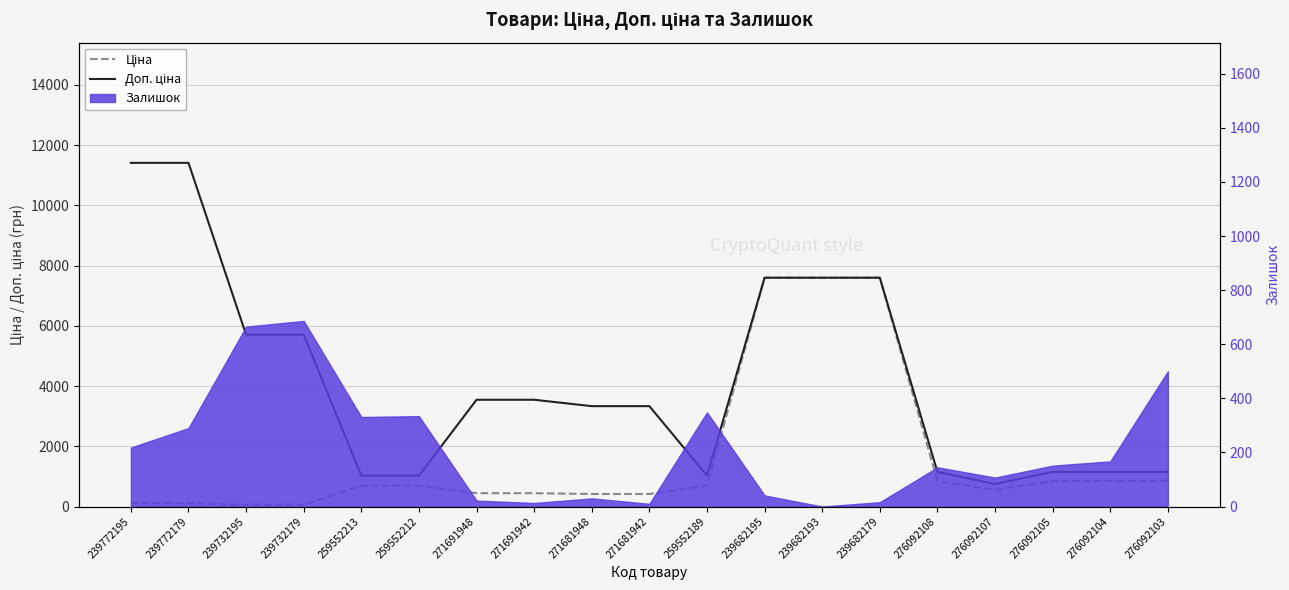

How many data points in Ціна are less than 693?

9